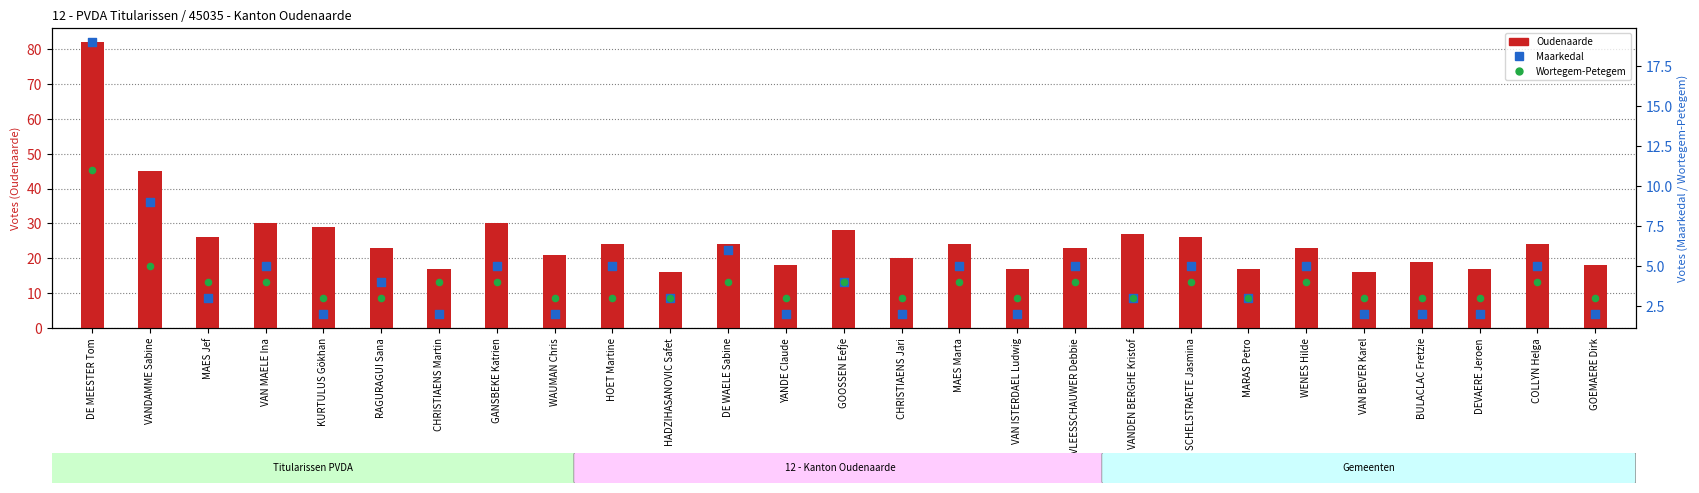

At which category is the sum across all series the highest?

DE MEESTER Tom